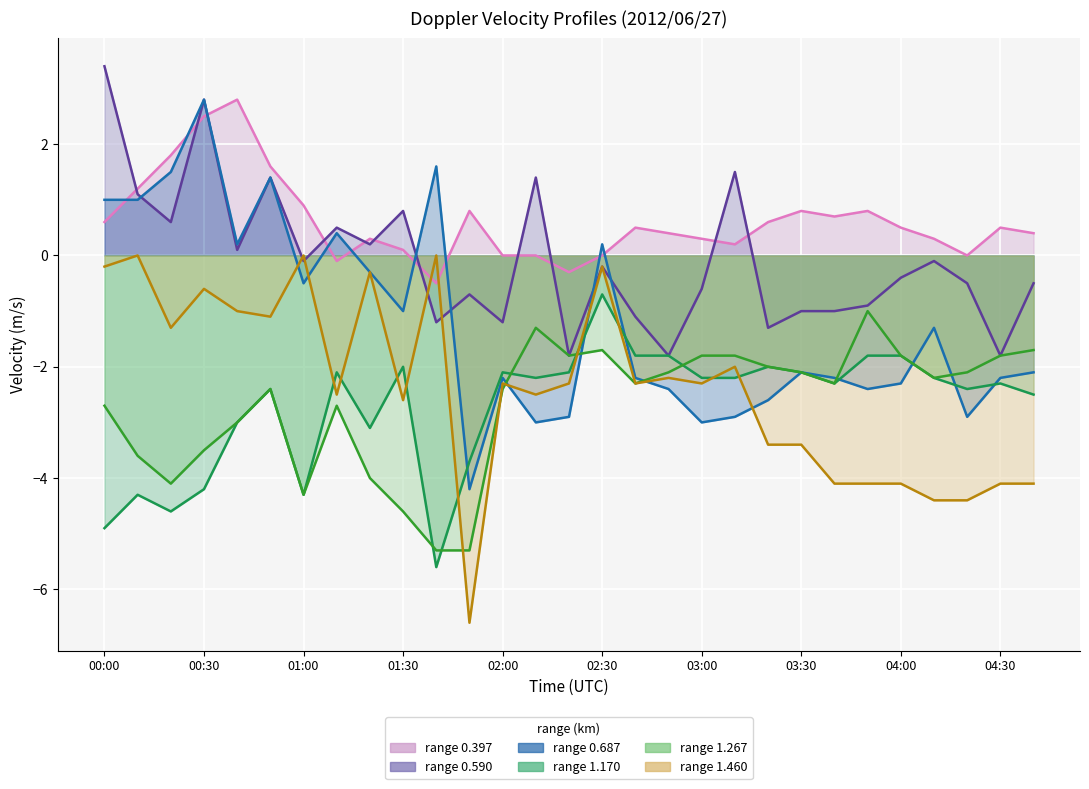

What position from the right is 00:00?

29